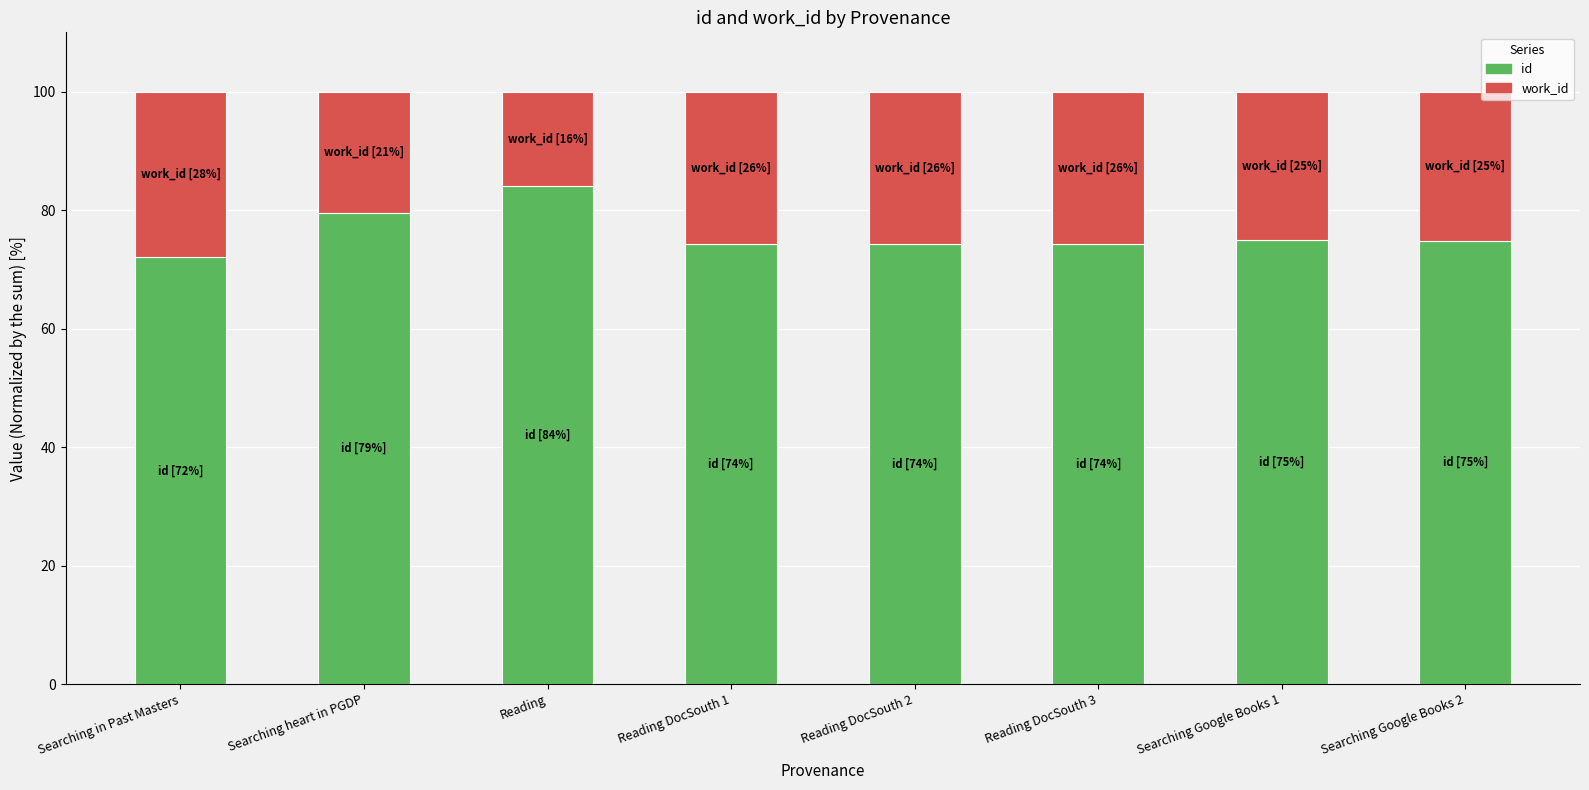

Reading right to left, transcribe the values for id.

Searching Google Books 2=74.9	Searching Google Books 1=74.9	Reading DocSouth 3=74.2	Reading DocSouth 2=74.2	Reading DocSouth 1=74.2	Reading=84.0	Searching heart in PGDP=79.5	Searching in Past Masters=72.0